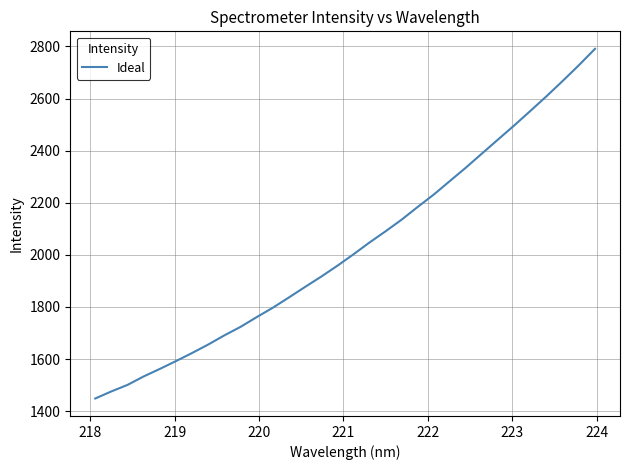

True or false: there are more than 2 points higher than both neighbors.

False